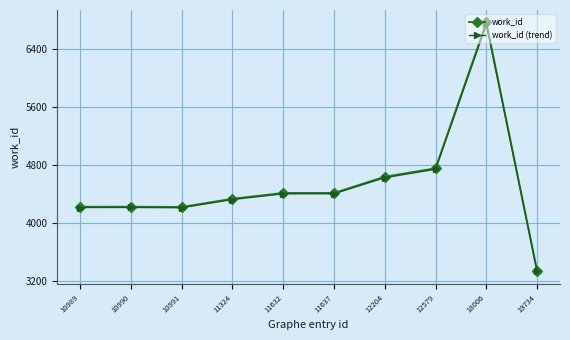

True or false: work_id has a value of 2941.7 at 10989.

False